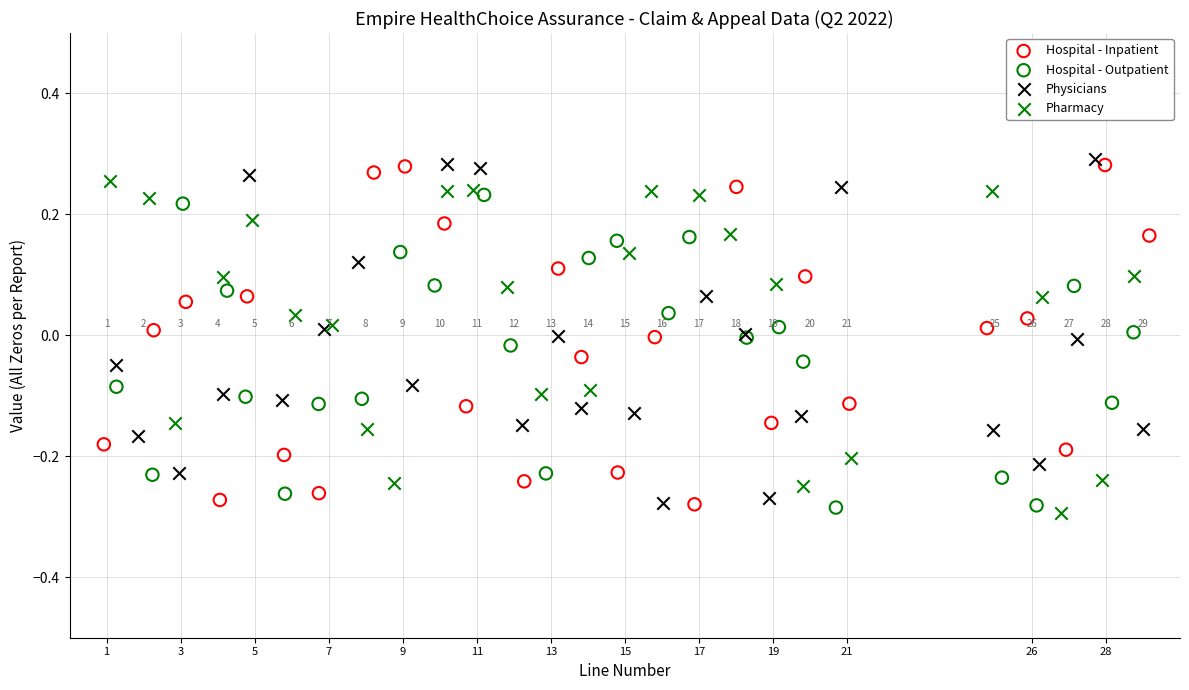

What are all the series names shown in the legend?

Hospital - Inpatient, Hospital - Outpatient, Physicians, Pharmacy